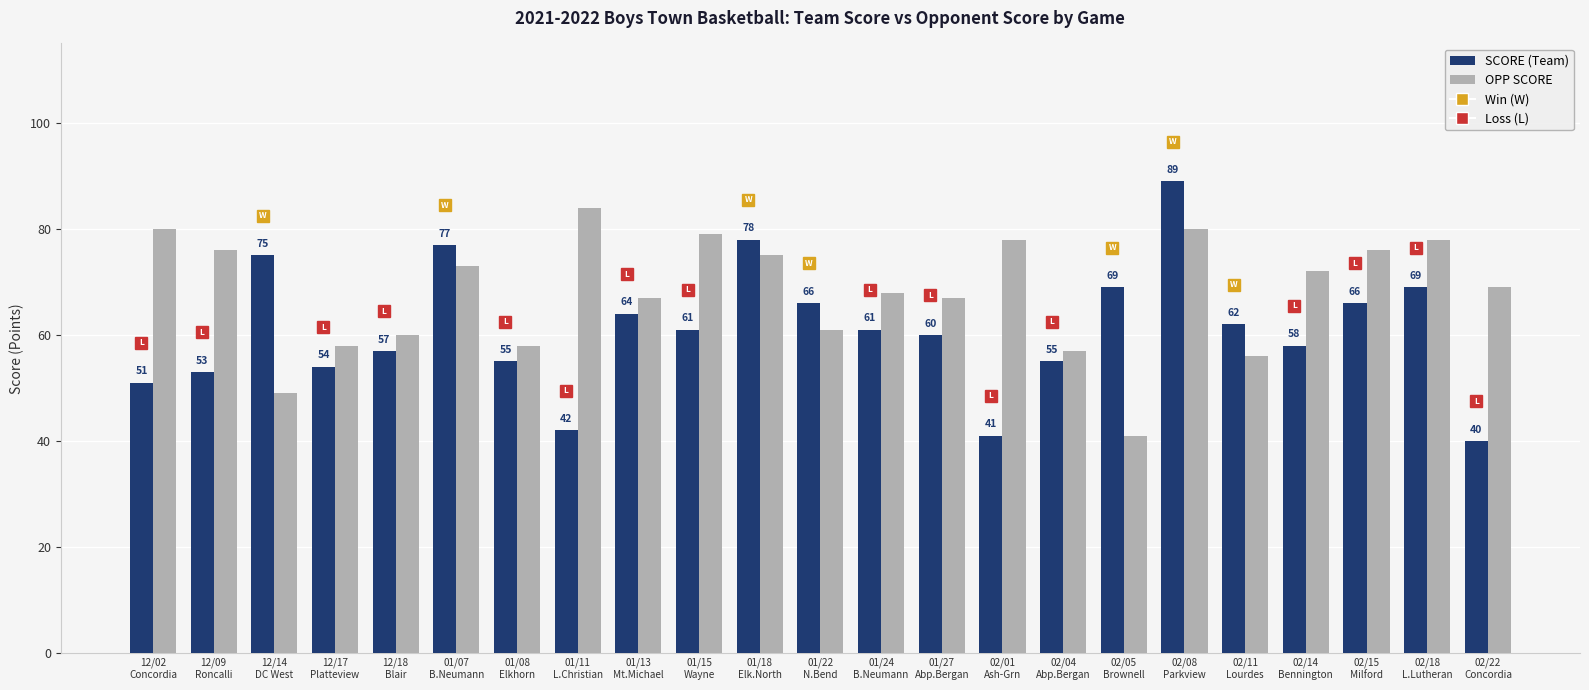

How many groups of bars are there?

23